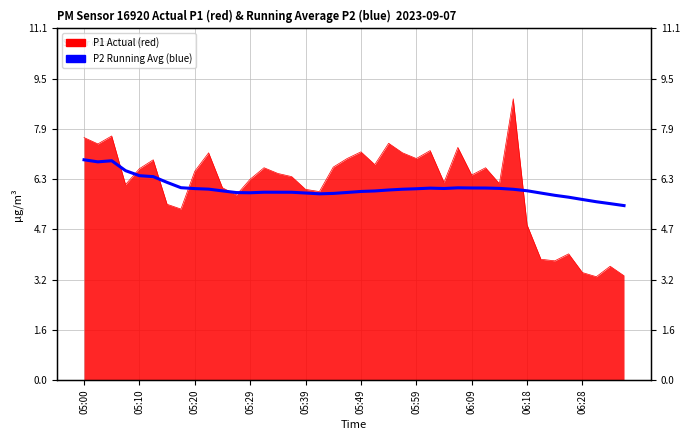

How many lines are shown in the chart?

1